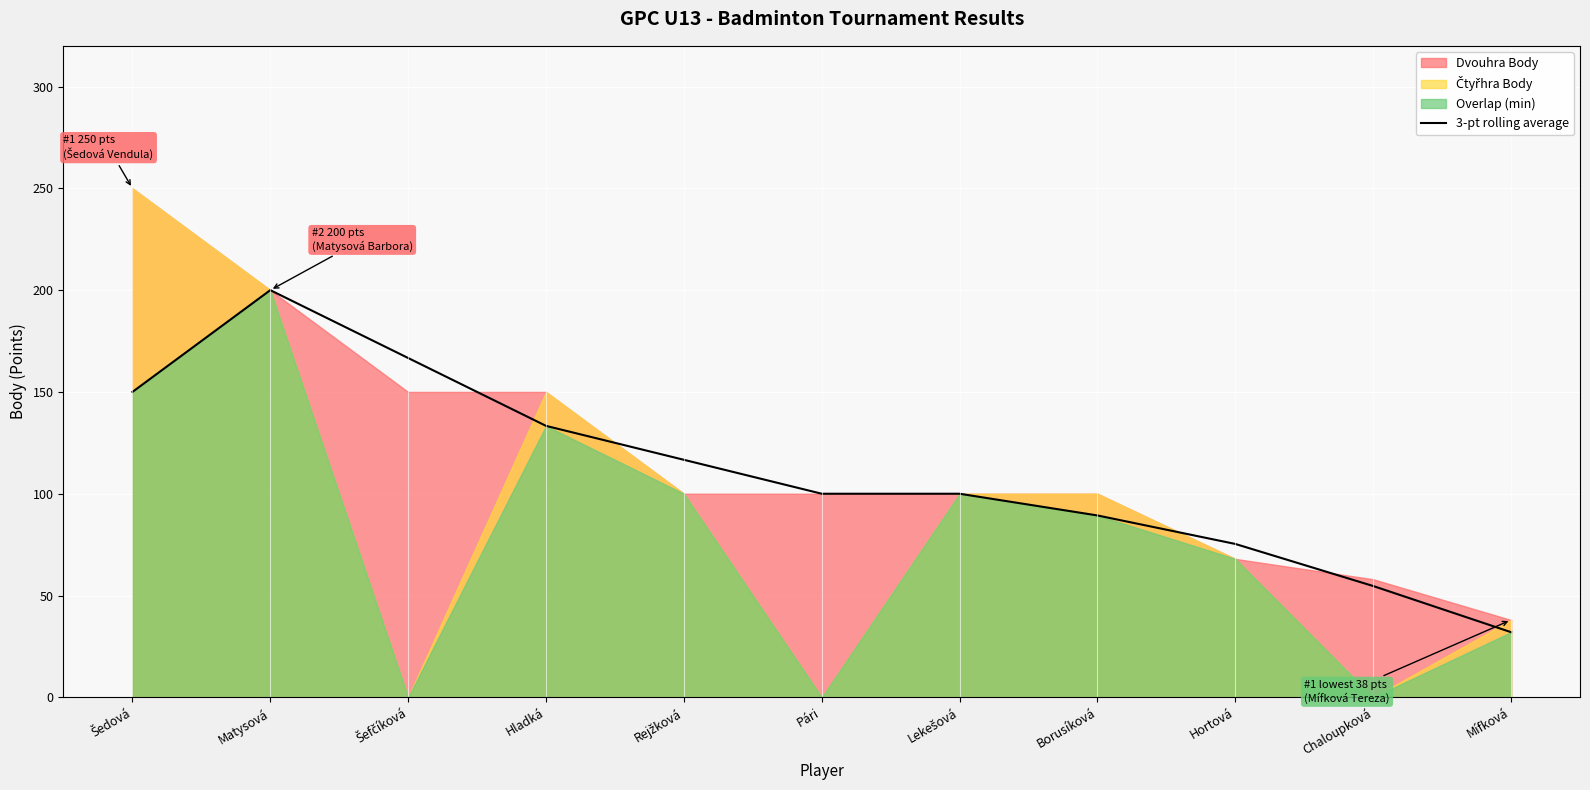

List the labels in order of value, smallest first.

Mífková, Chaloupková, Hortová, Borusíková, Pári, Lekešová, Rejžková, Hladká, Šedová, Šefčíková, Matysová